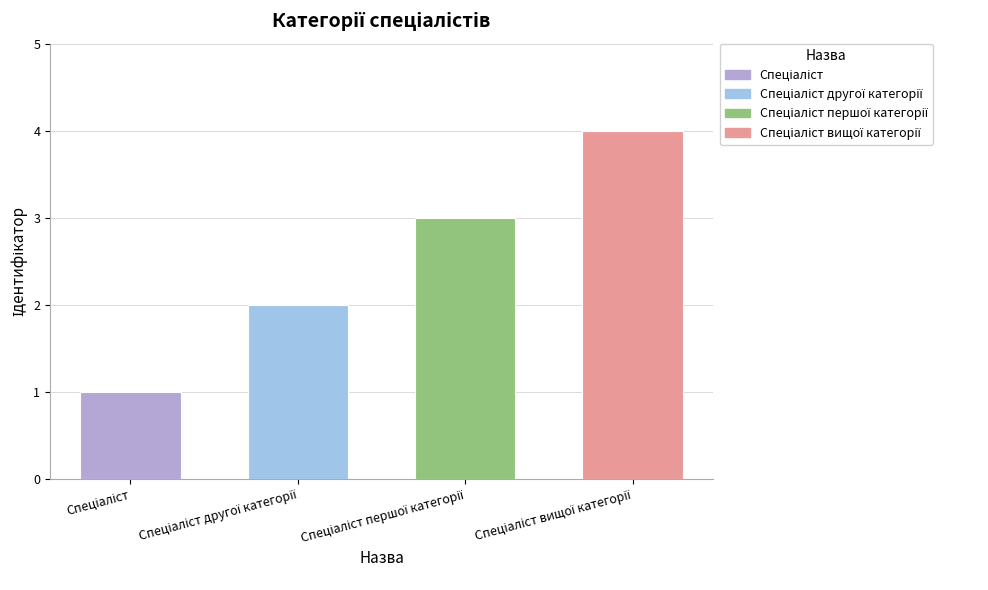

Does the chart contain any negative values?

No